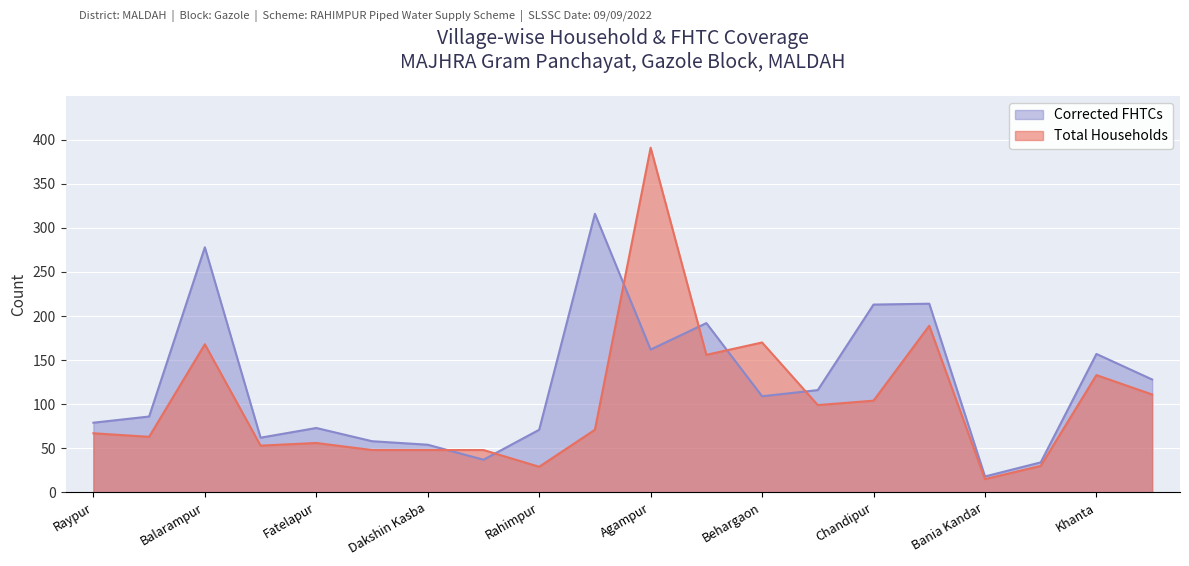

What are all the series names shown in the legend?

Corrected FHTCs, Total Households